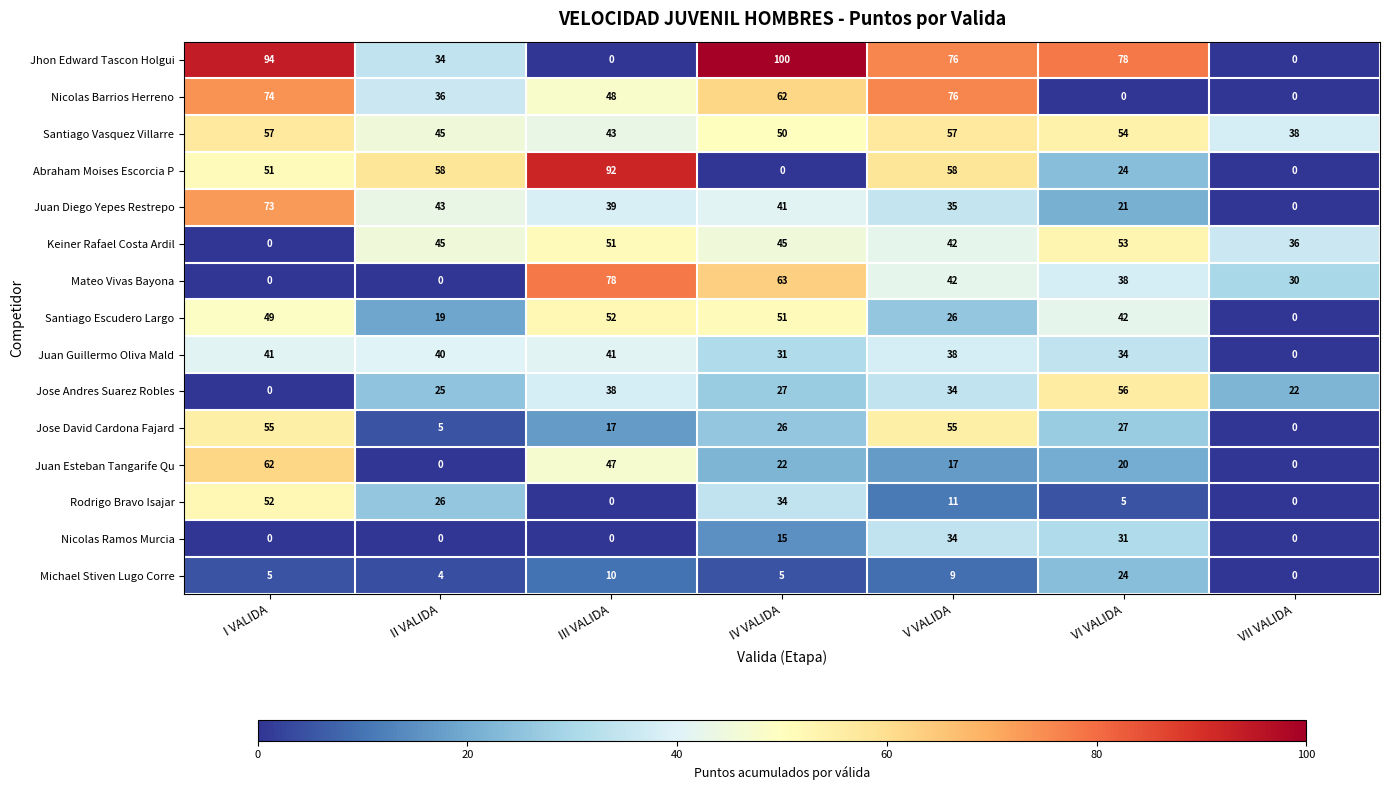

At which category does the chart reach its peak across all series?

IV VALIDA